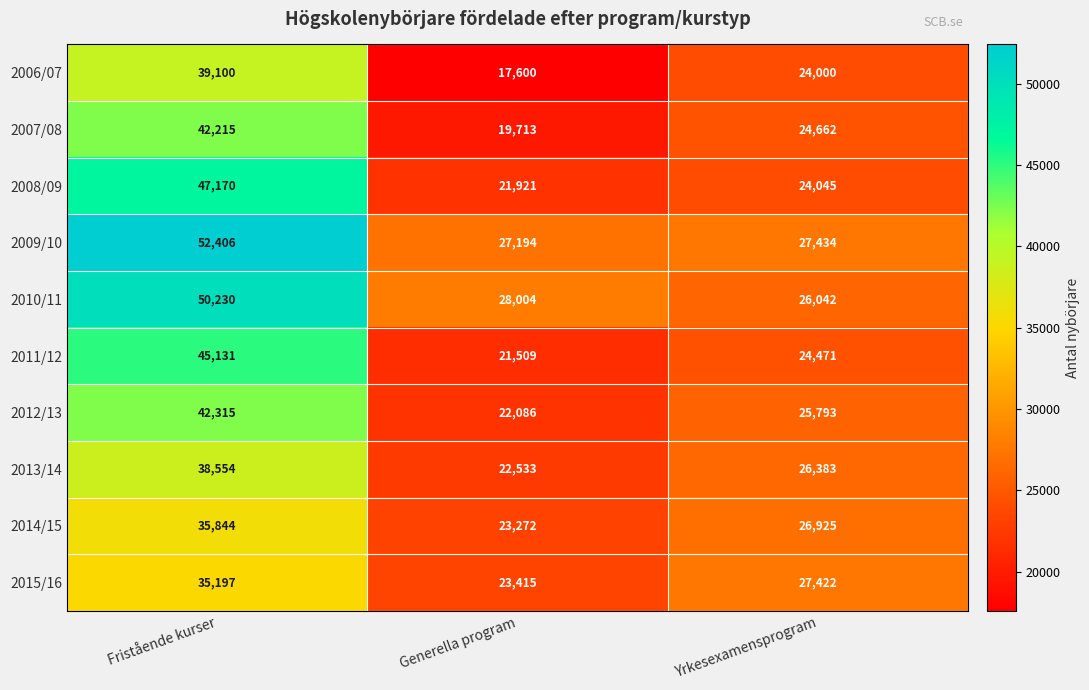

How many series are shown in this chart?

10